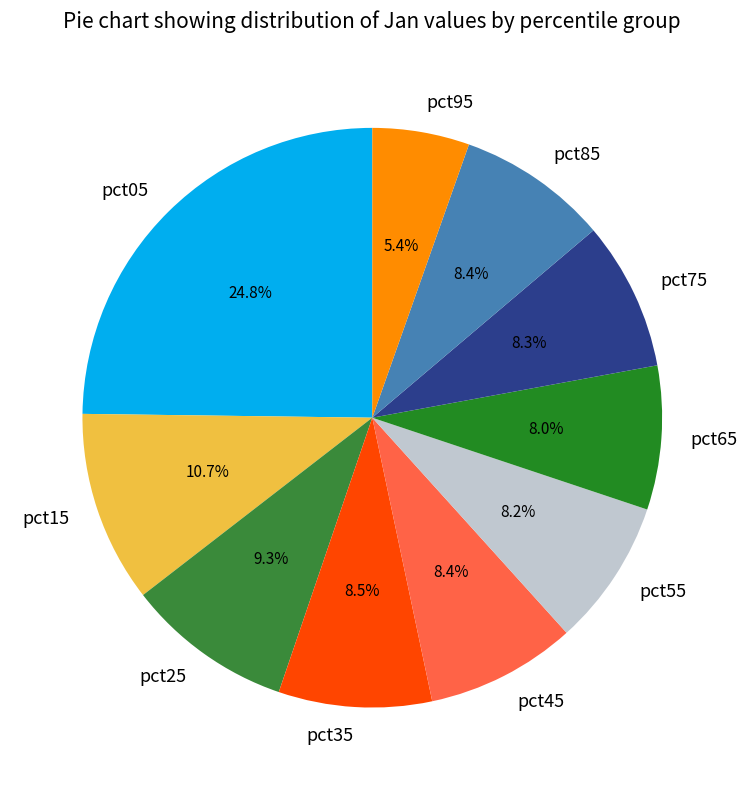

Is there any slice that represents more than half of the pie?

No